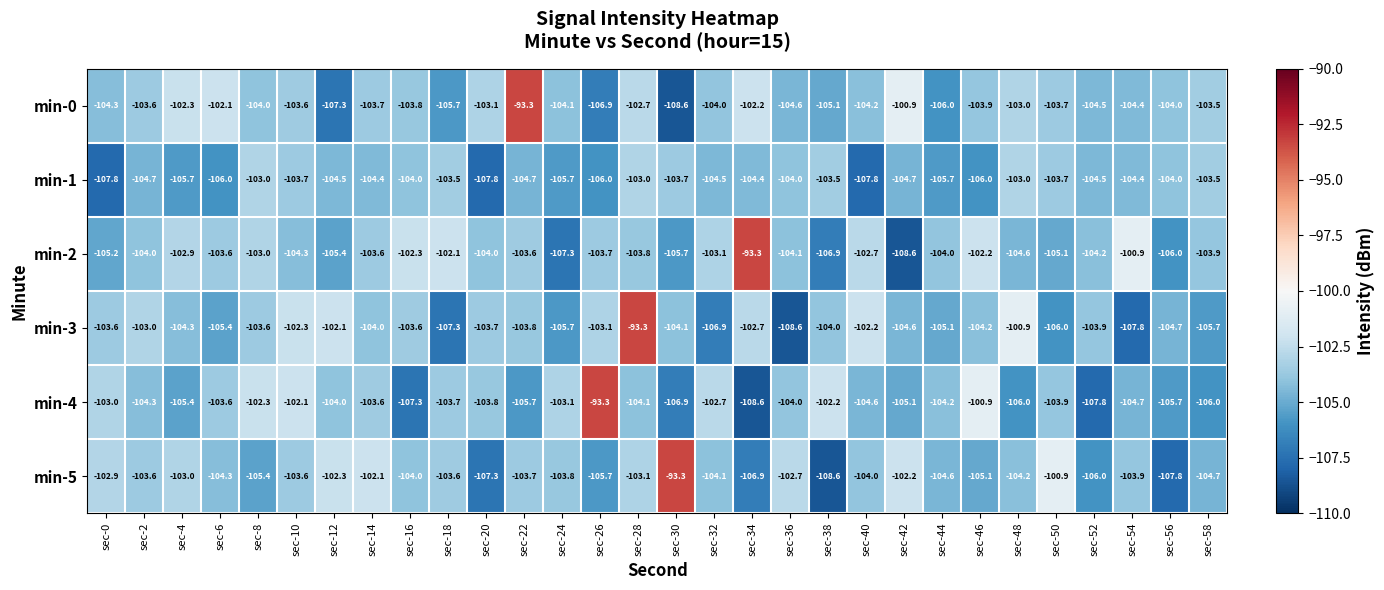

Which series has the largest total across all categories?

min-0